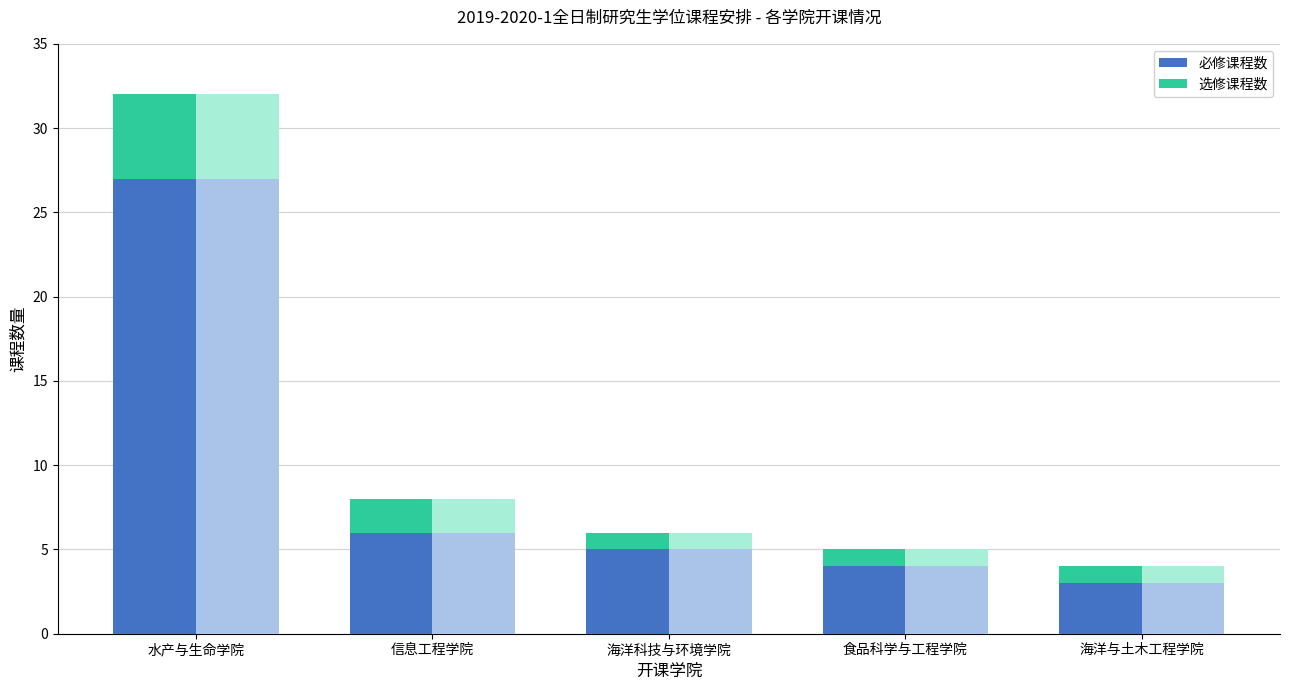

Reading left to right, transcribe all the data shown in this chart.

必修课程数: 水产与生命学院=27	信息工程学院=6	海洋科技与环境学院=5	食品科学与工程学院=4	海洋与土木工程学院=3
选修课程数: 水产与生命学院=5	信息工程学院=2	海洋科技与环境学院=1	食品科学与工程学院=1	海洋与土木工程学院=1